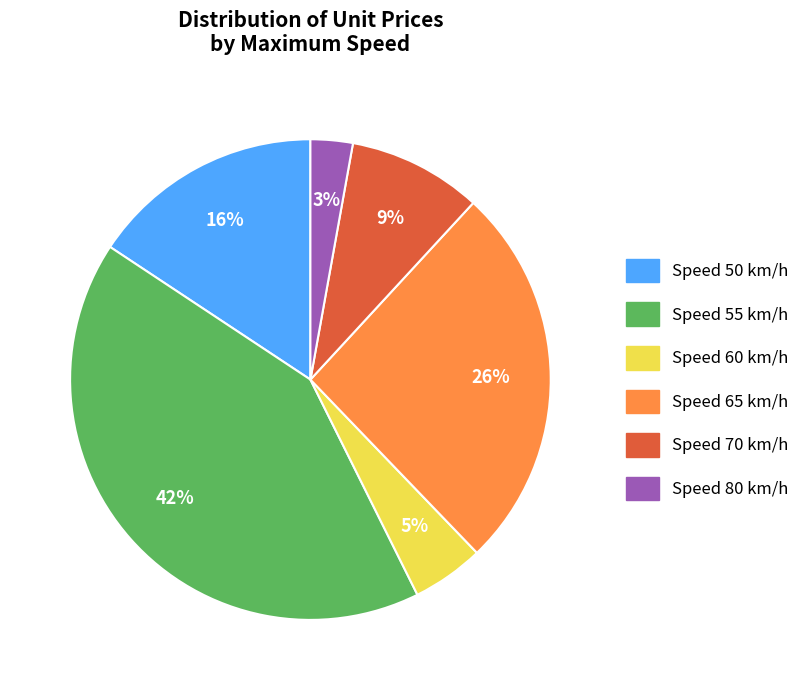

To the nearest percent, what is the difference between the largest and smallest slice percentages?

39%